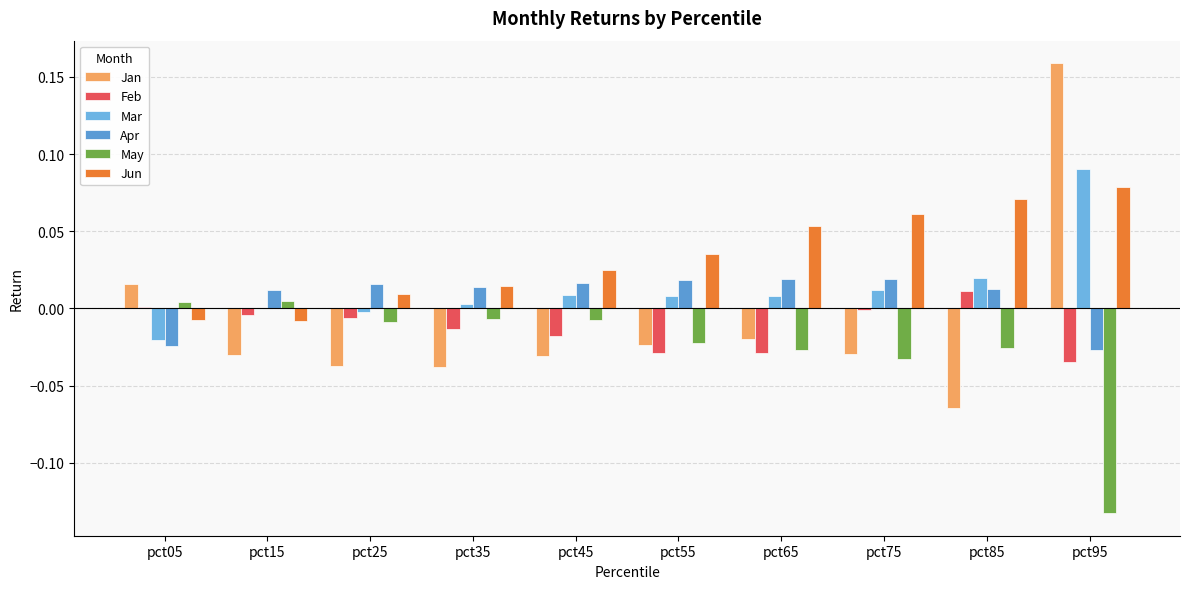

How many groups of bars are there?

10